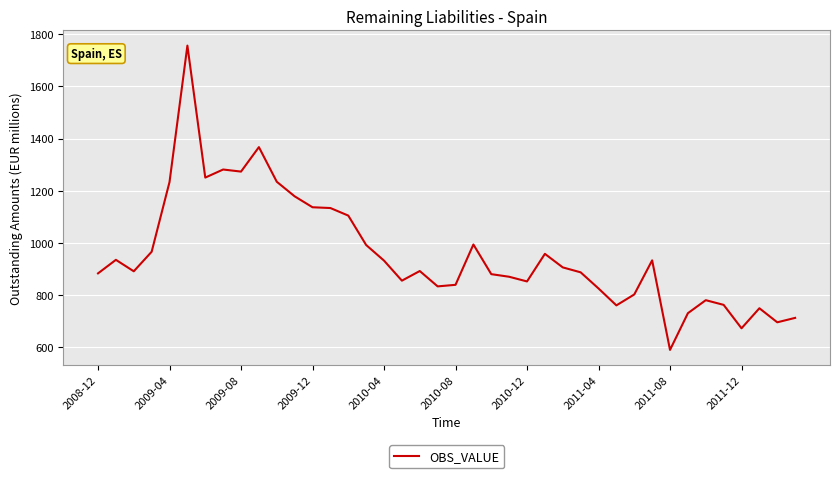

What is the difference between the maximum and minimum values?

1169